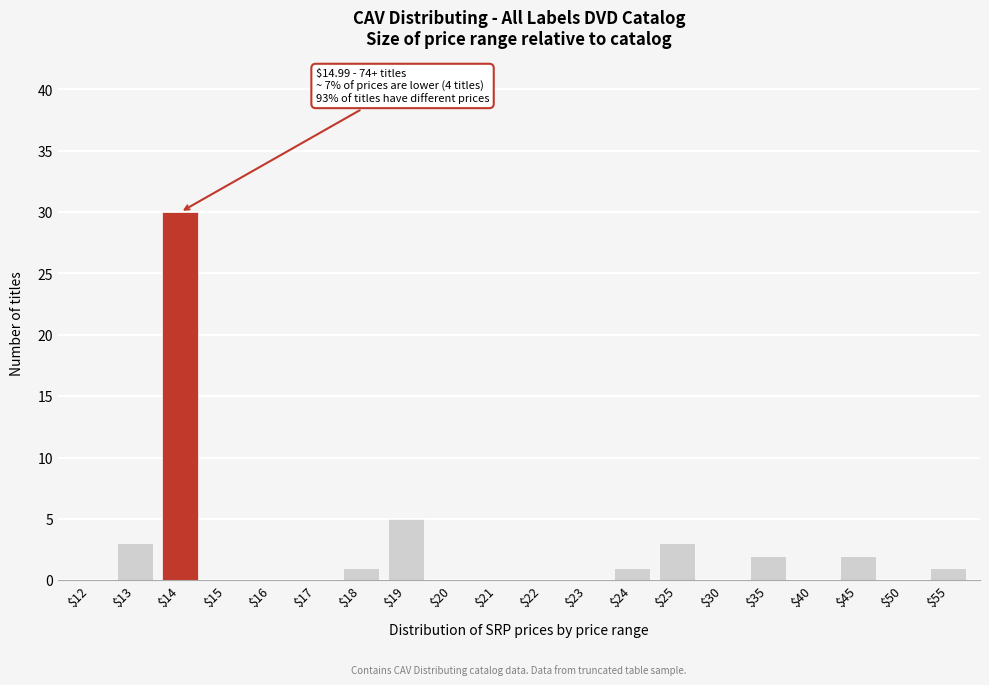

True or false: the data shows 16 at $14.

False